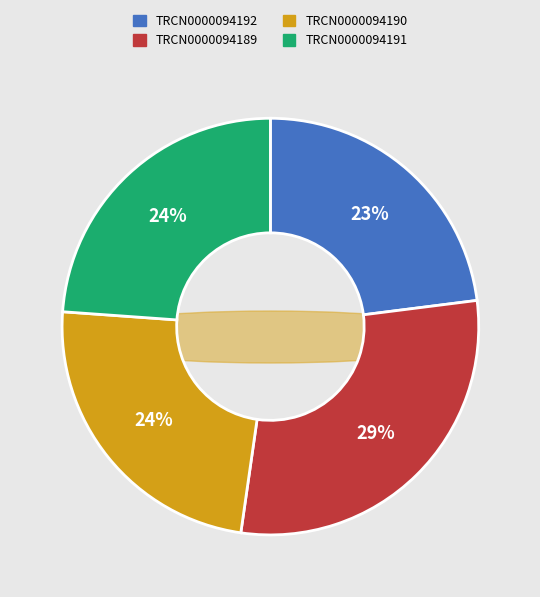

Is TRCN0000094191 the majority of the pie?

No